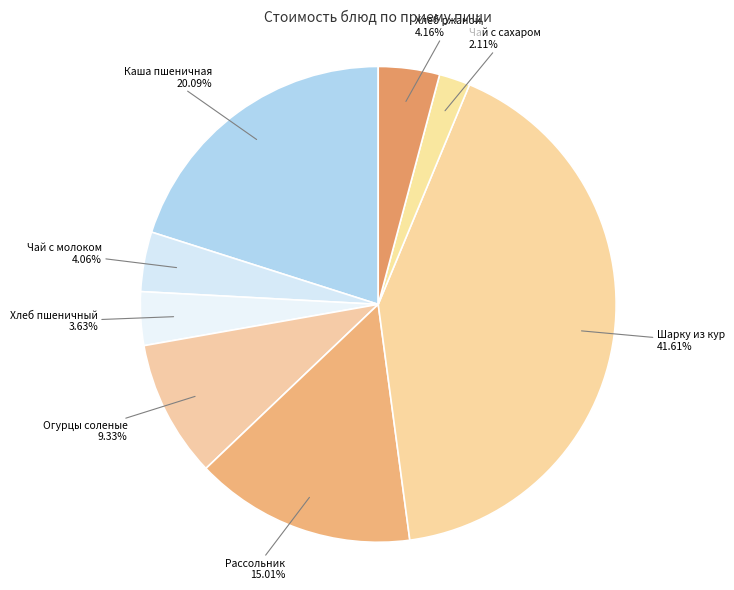

Do Чай с сахаром and Огурцы соленые together represent more than half of the pie?

No